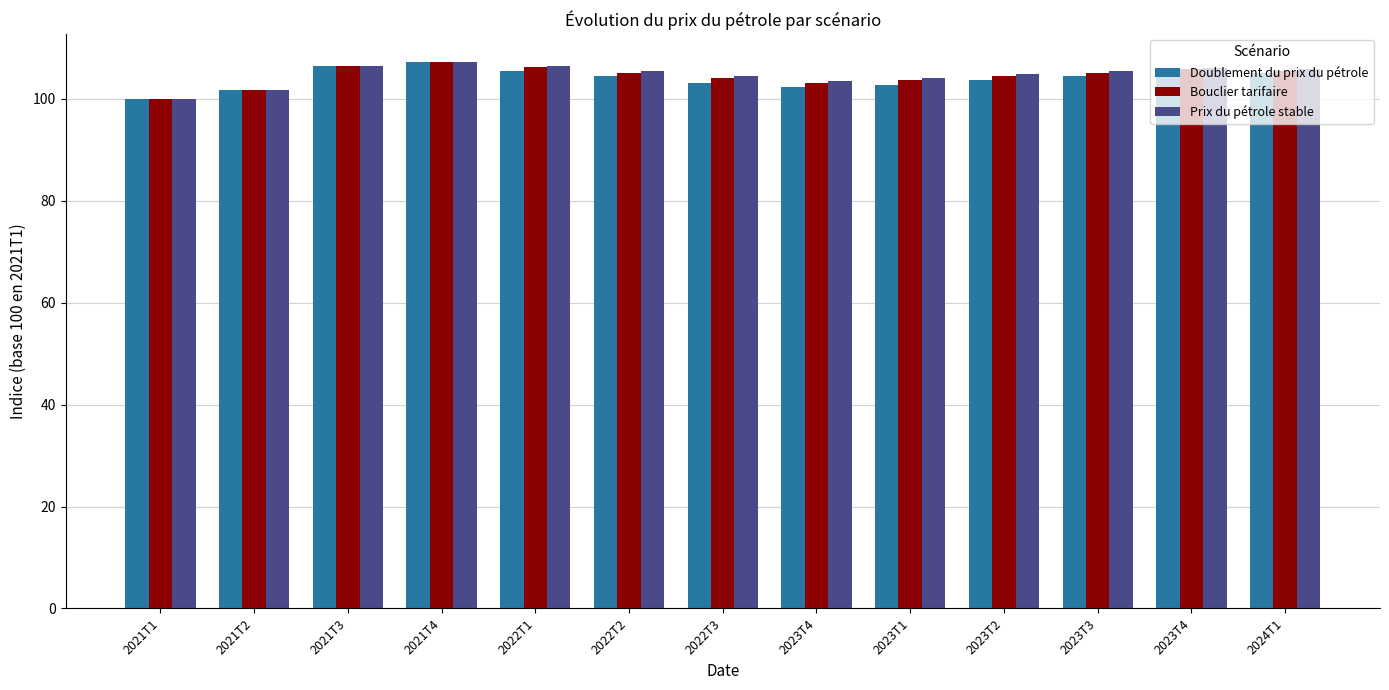

What is the average value of the Bouclier tarifaire series?

104.5